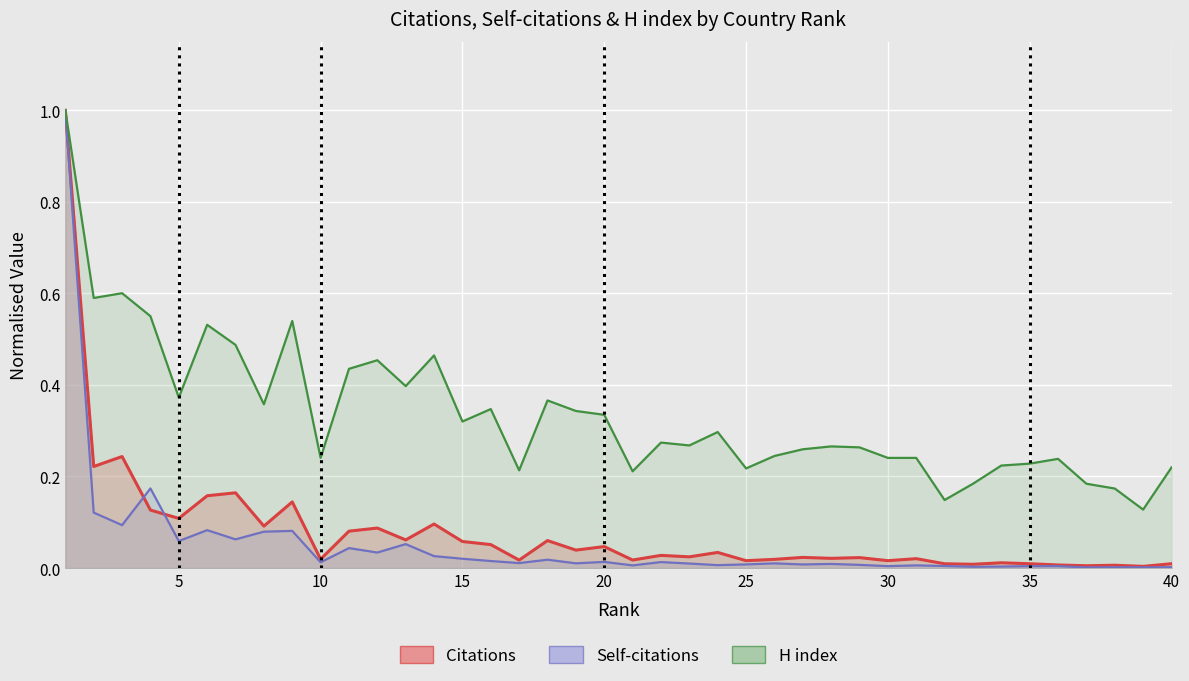

What is the sum of the H index values at 3 and 11?

1.0